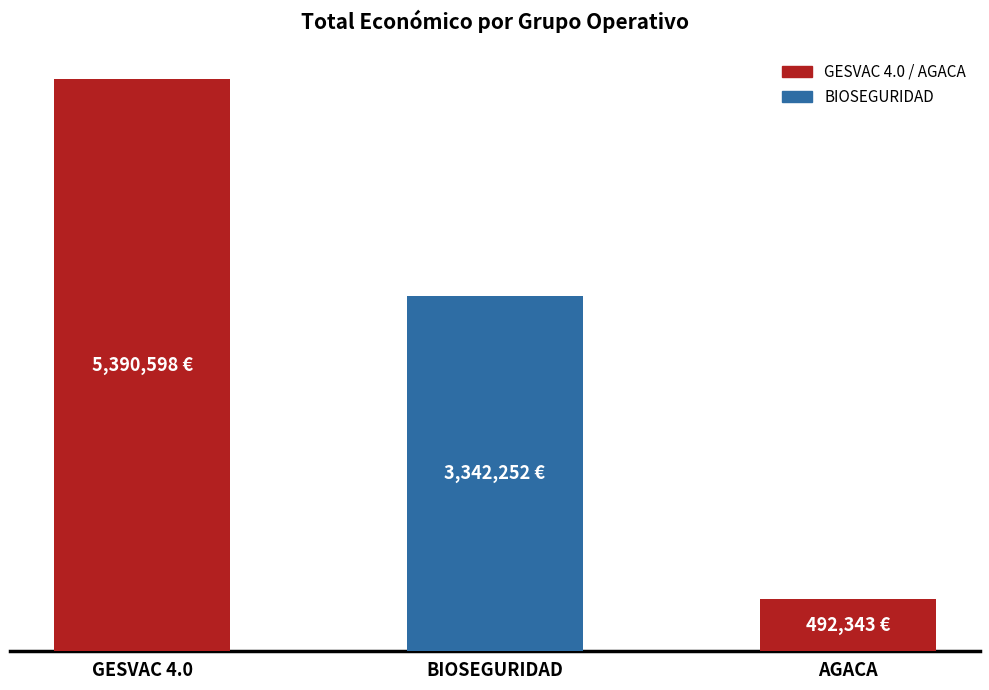

Between GESVAC 4.0 and BIOSEGURIDAD, which is larger?

GESVAC 4.0